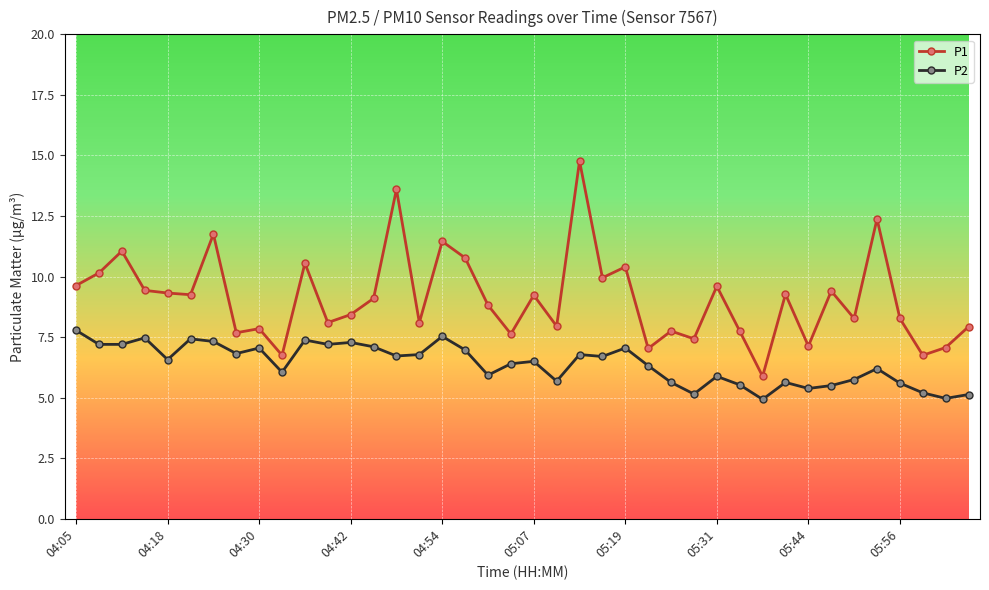

What is the value of the P1 point at the 5th from the left?

9.3